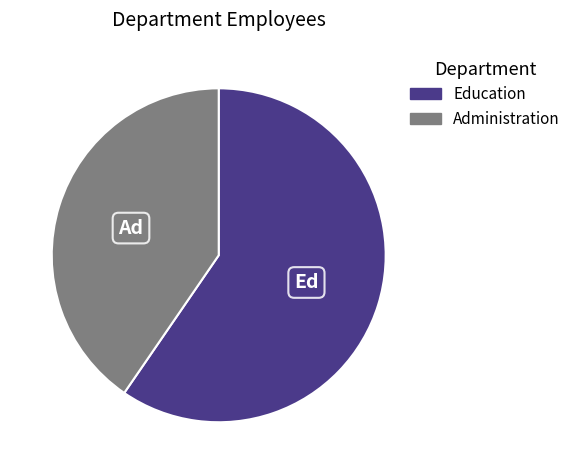

Which slice represents more than half of the pie?

Education